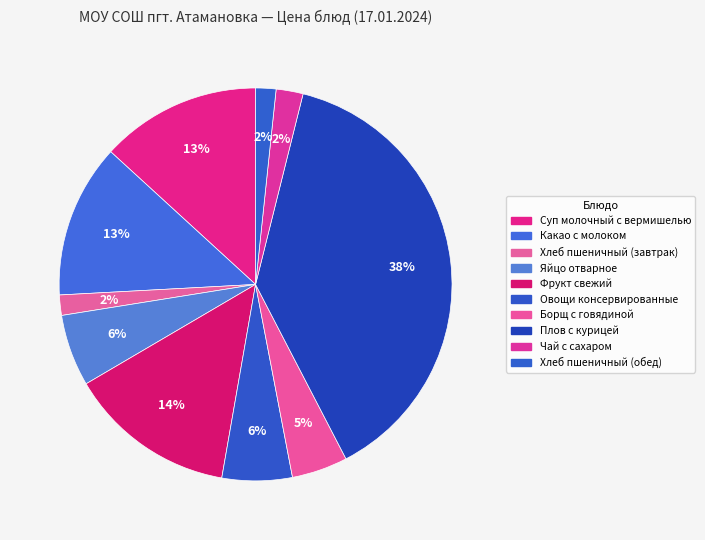

What is the largest slice in the pie chart?

Плов с курицей